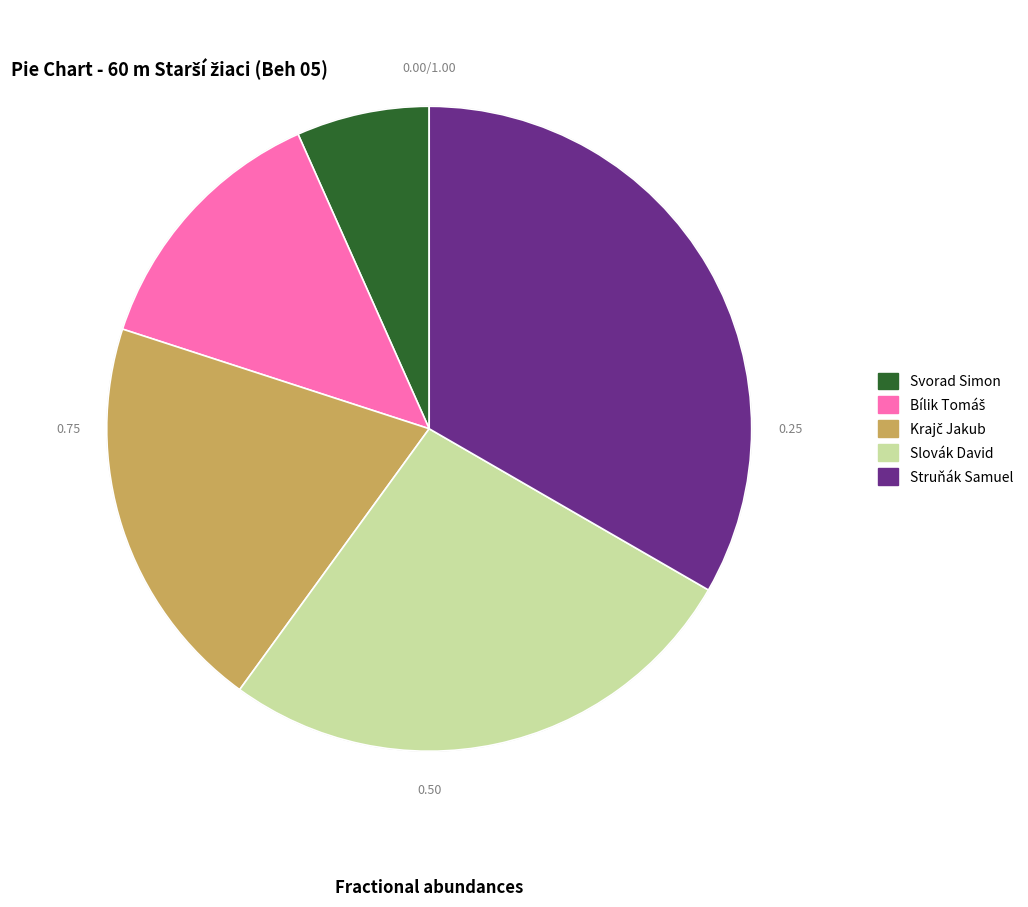

How many segments does this pie chart have?

5